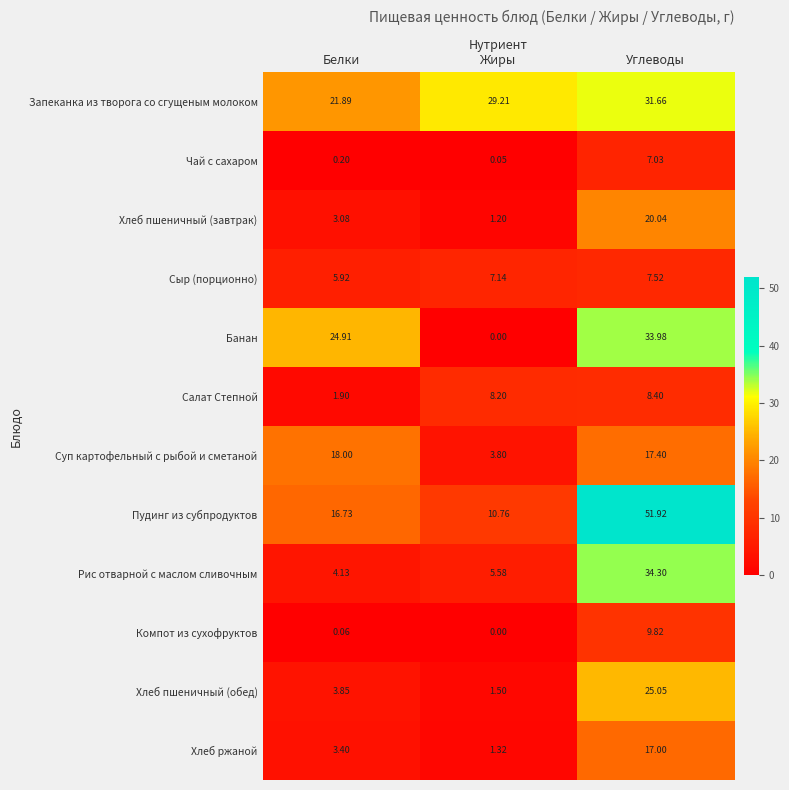

Which series changed the most between Белки and Жиры?

Банан